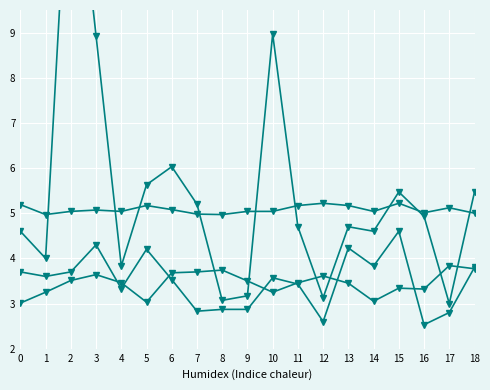

Which has a higher value, 13 or 14?

13